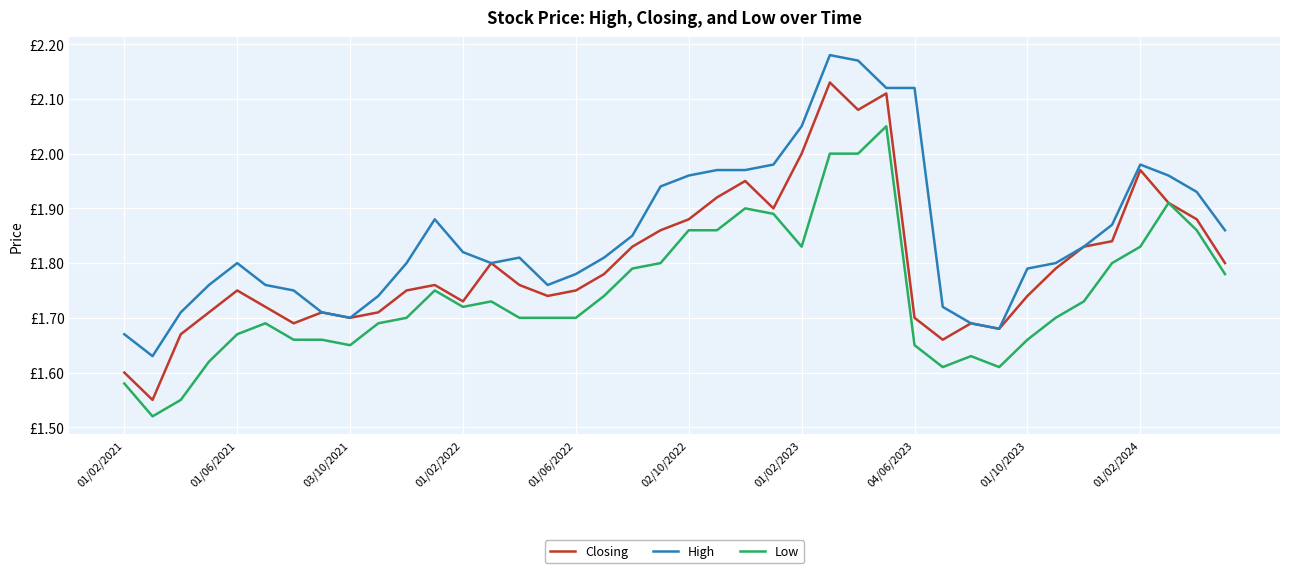

What is the average value of the High series?

1.9